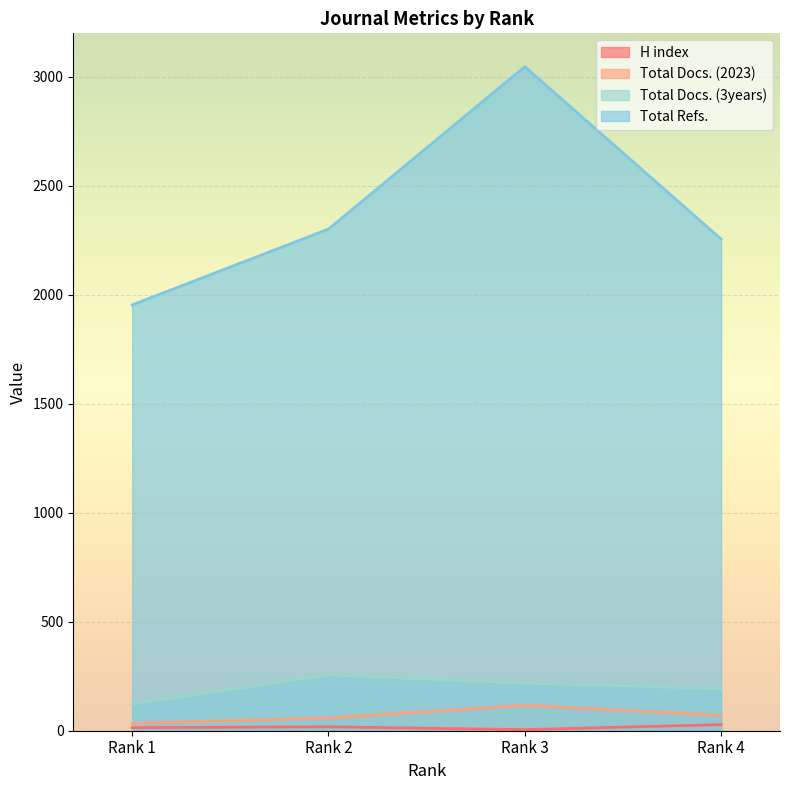

Reading left to right, transcribe all the data shown in this chart.

H index: 14	18	5	28
Total Docs. (2023): 33	59	117	71
Total Docs. (3years): 123	256	218	194
Total Refs.: 1954	2302	3047	2256